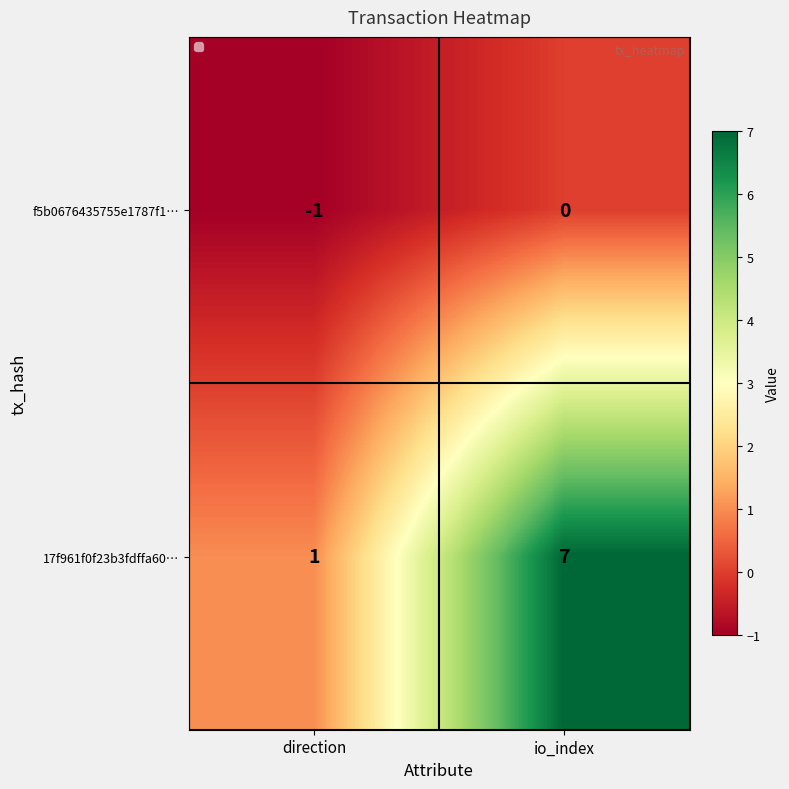

At how many categories does at least one series exceed 2?

1